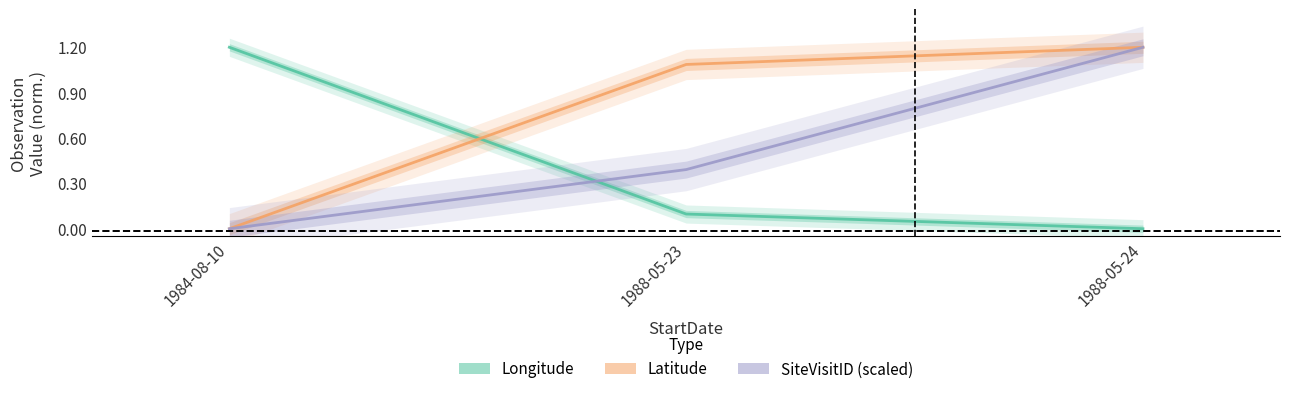

True or false: Longitude has a value of -0.5 at 1988-05-24.

False